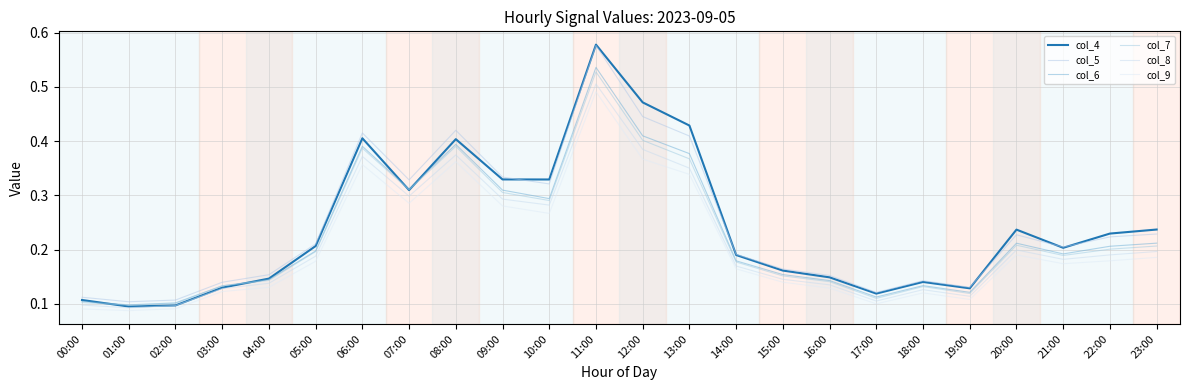

True or false: col_8 has more than 2 interior local peaks.

True